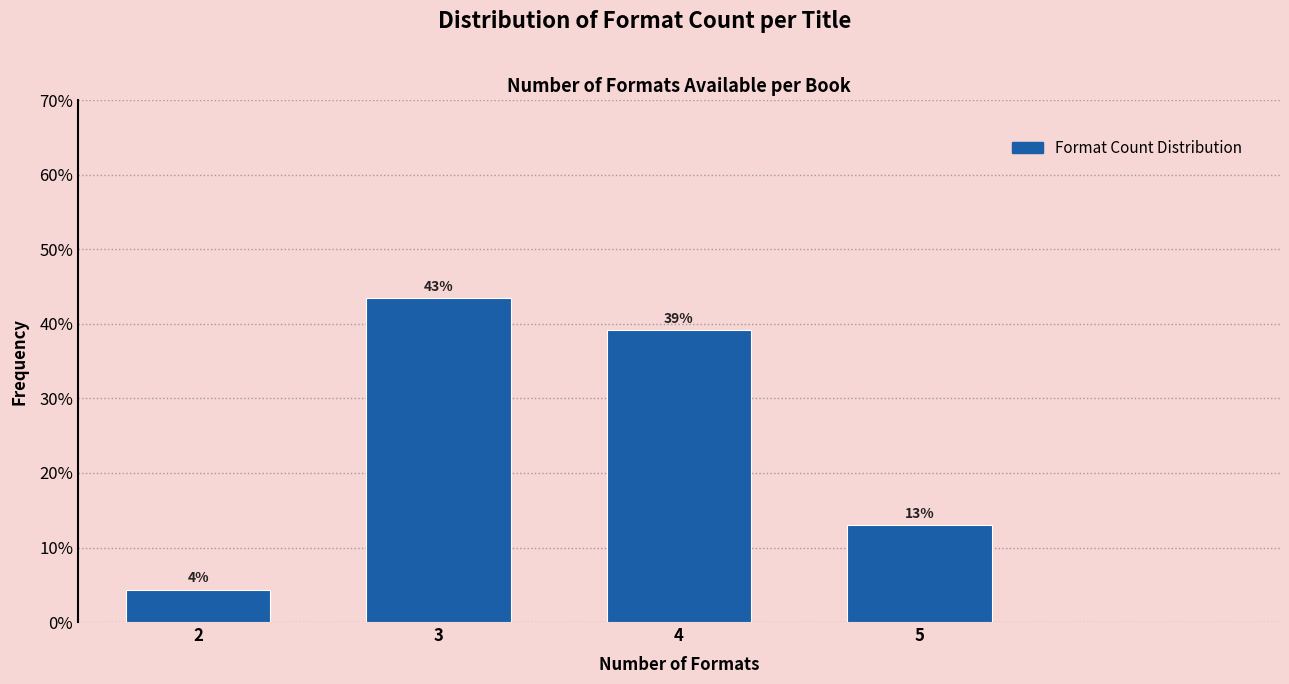

What is the maximum value shown in the chart?

43.5